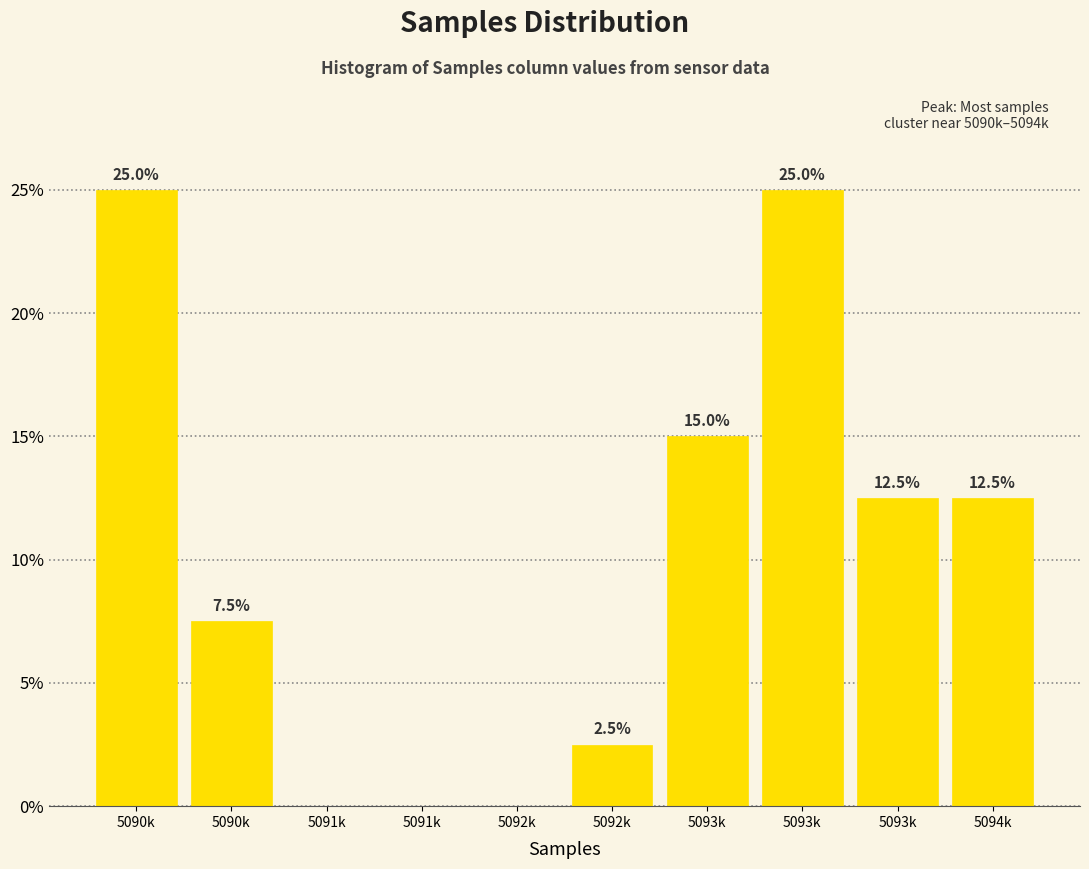

How many values are above zero?

7